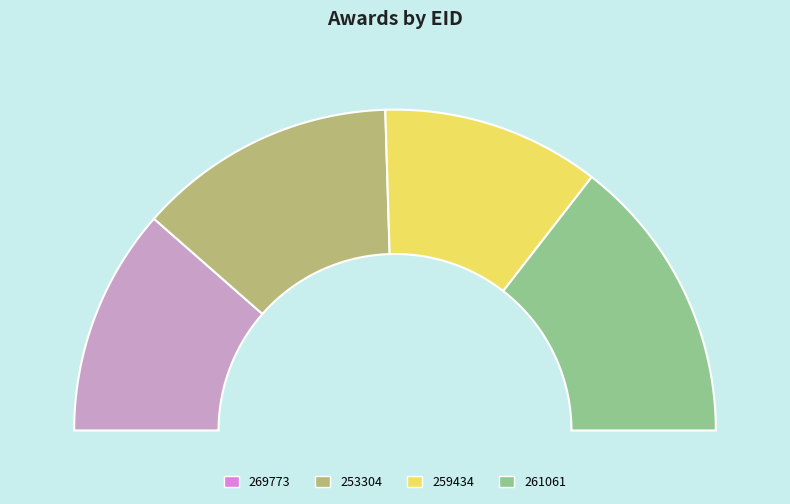

What is the ratio of the value at 261061 to the value at 253304?

1.1